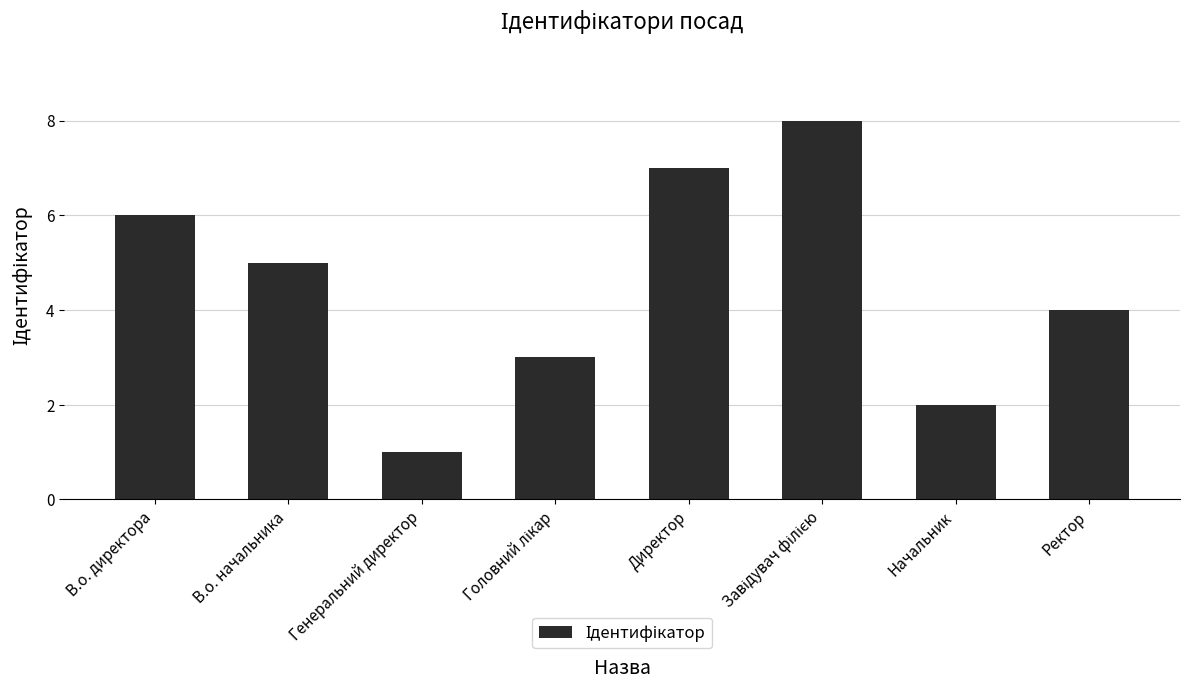

Count the values in the range 3 to 7.

5